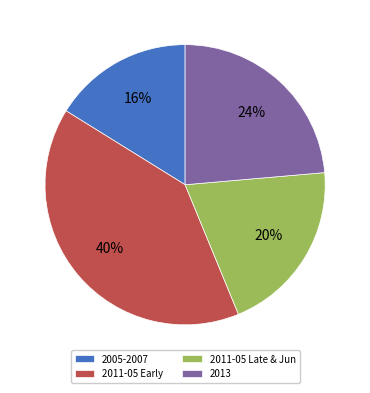

Combined, do 2005-2007 and 2013 account for over 50%?

No